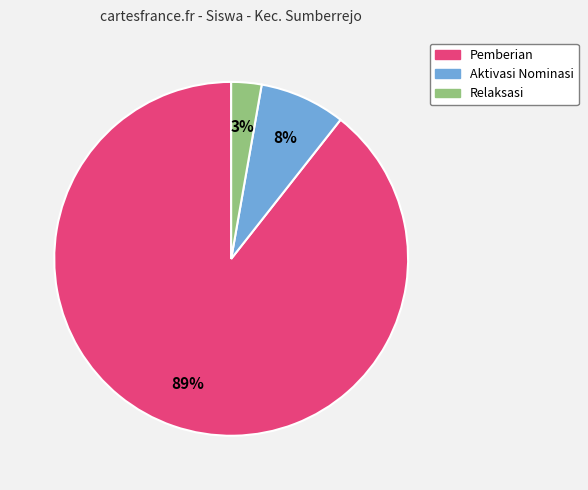

Is there a majority slice in this chart?

Yes